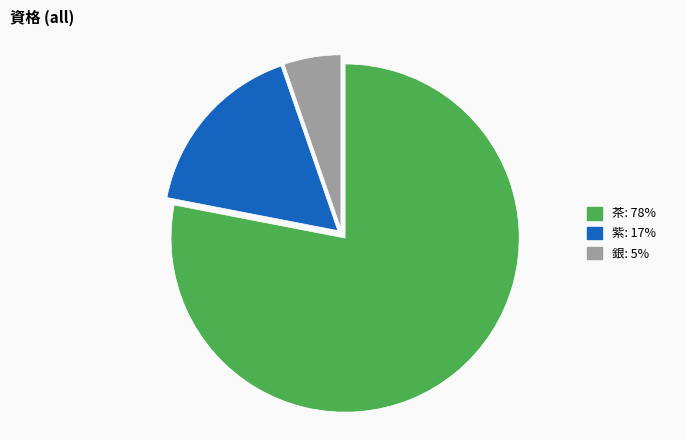

Do 茶 and 銀 together represent more than half of the pie?

Yes